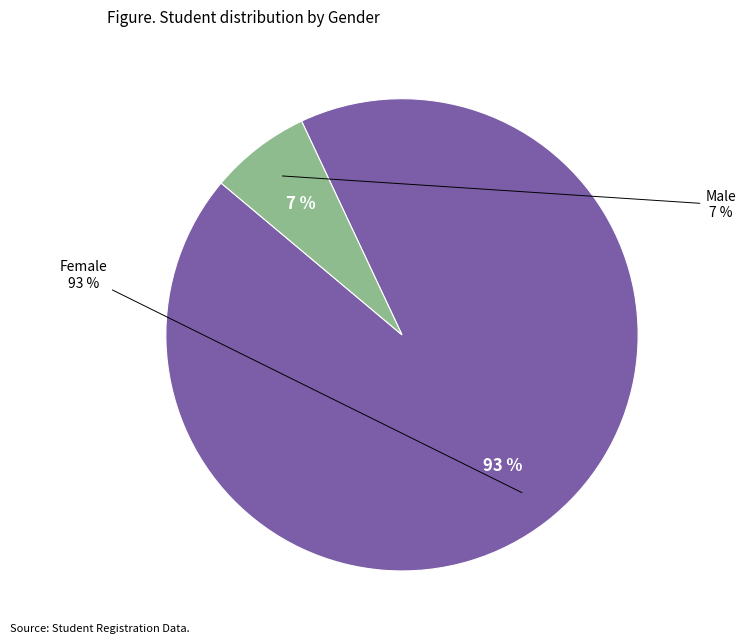

How much of the chart is everything except Female?

6.9%